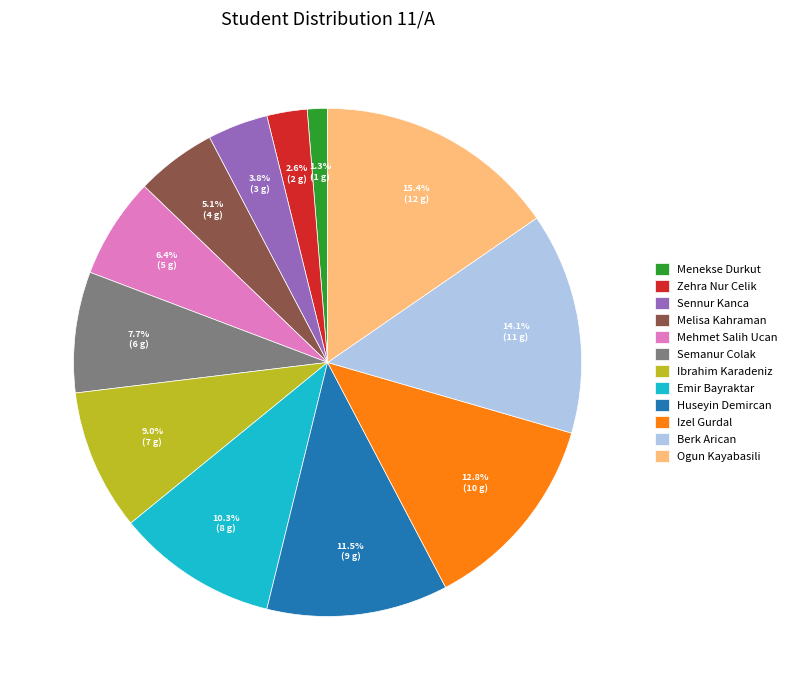

Count the number of slices in the pie.

12